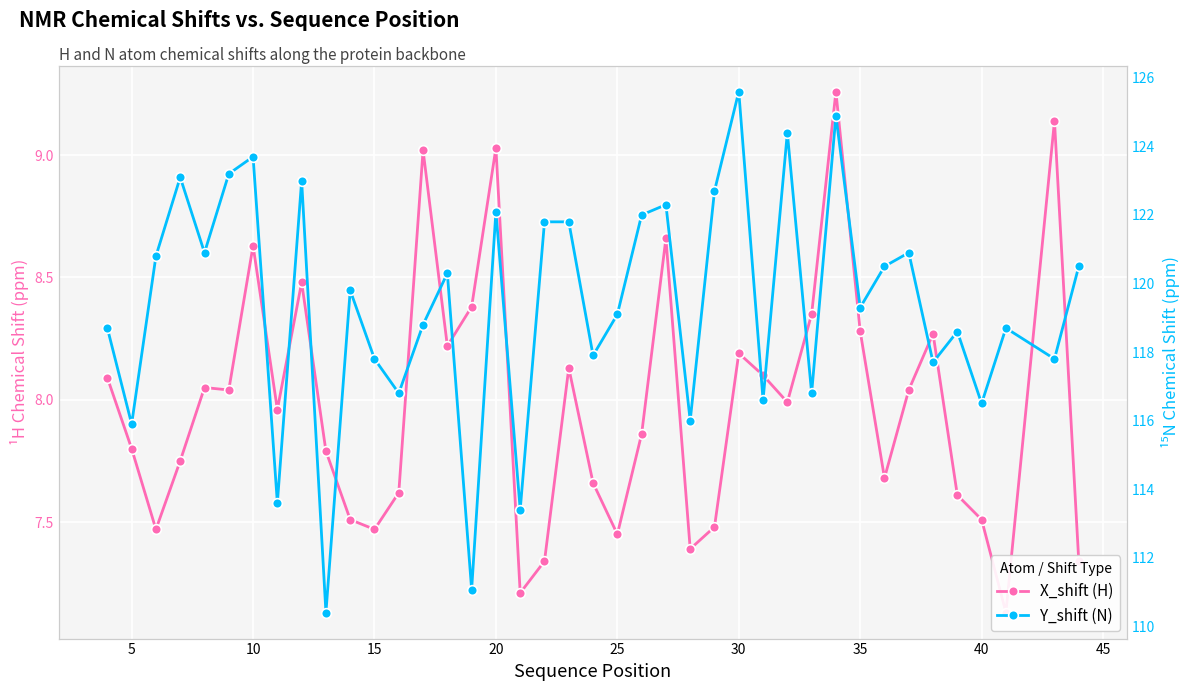

Is this an area chart (filled region under the line)?

No